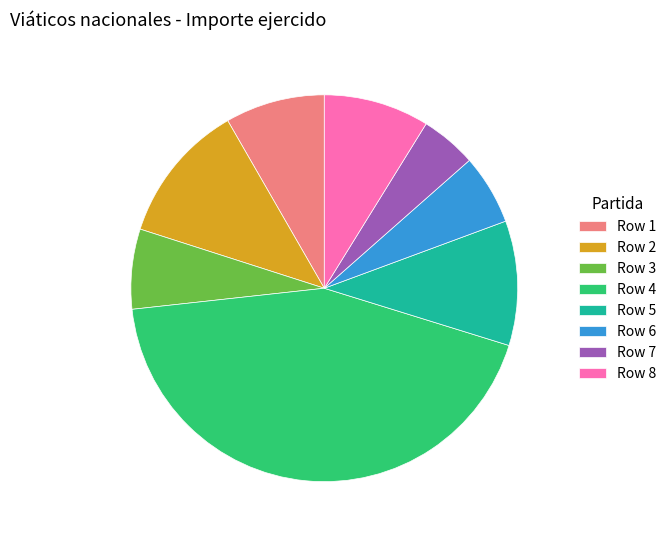

Do Row 7 and Row 3 together represent more than half of the pie?

No